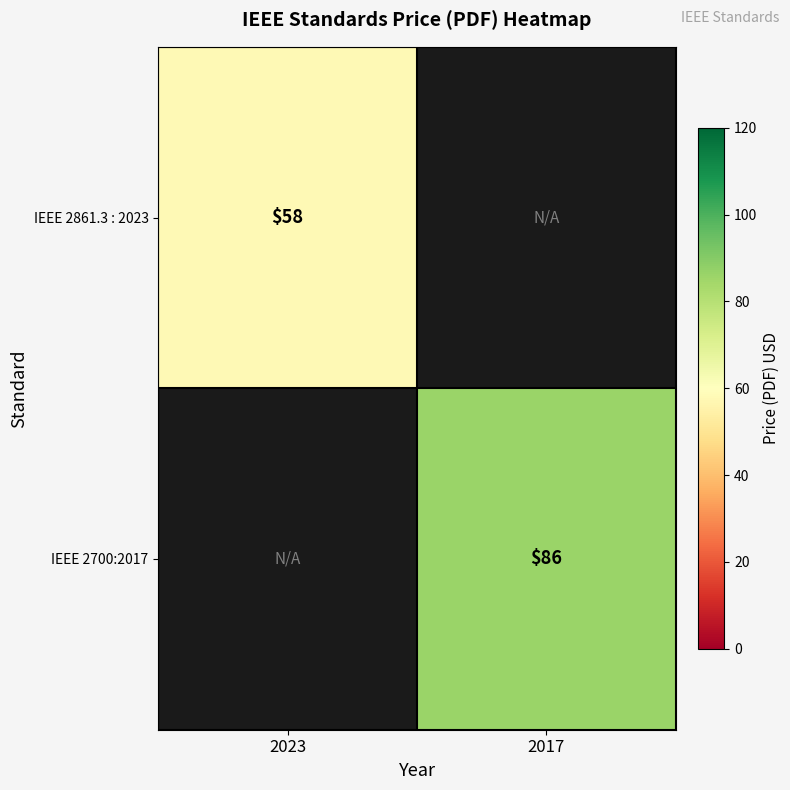

The value of IEEE 2700:2017 at 2017 is 119. True or false?

False